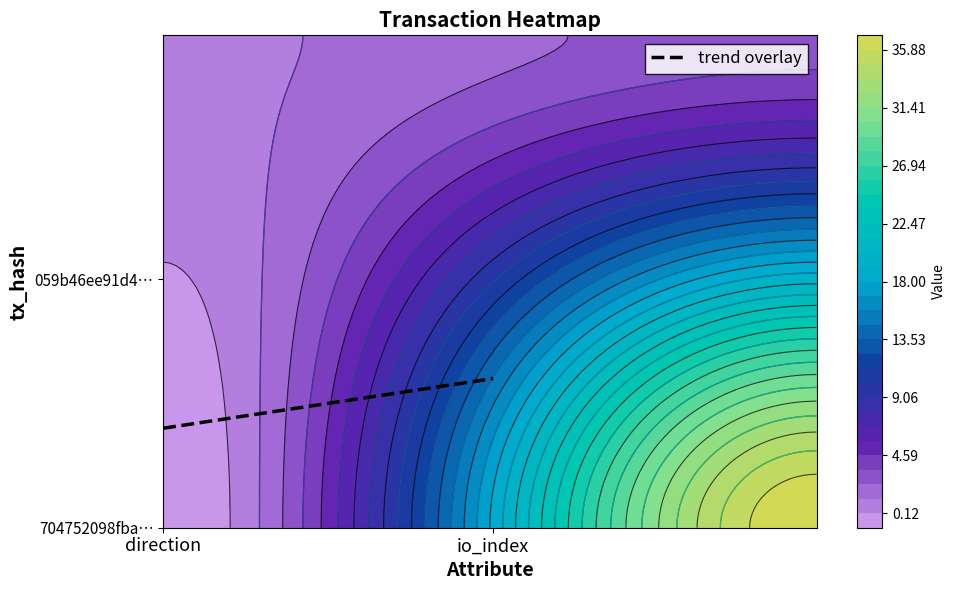

Reading right to left, what are all the values shown in this chart?

704752098fbabe027cf56f5045cbc94244561b4: 37	-1
059b46ee91d46bd74073250c7c336e2b41771ff: 3	1